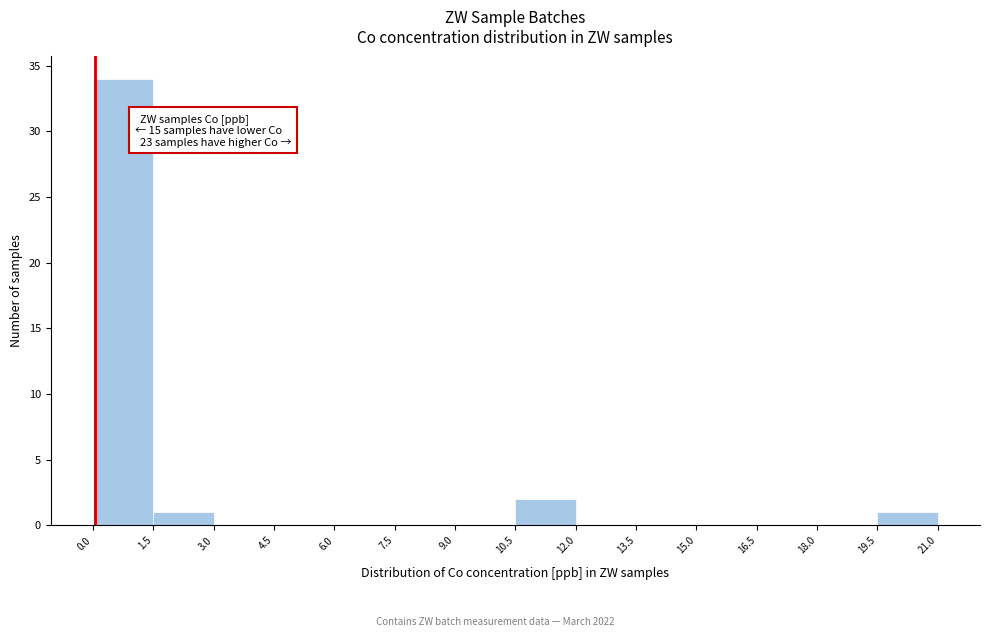

Over which range of the x-axis is the bar tallest?

0.0 to 1.5